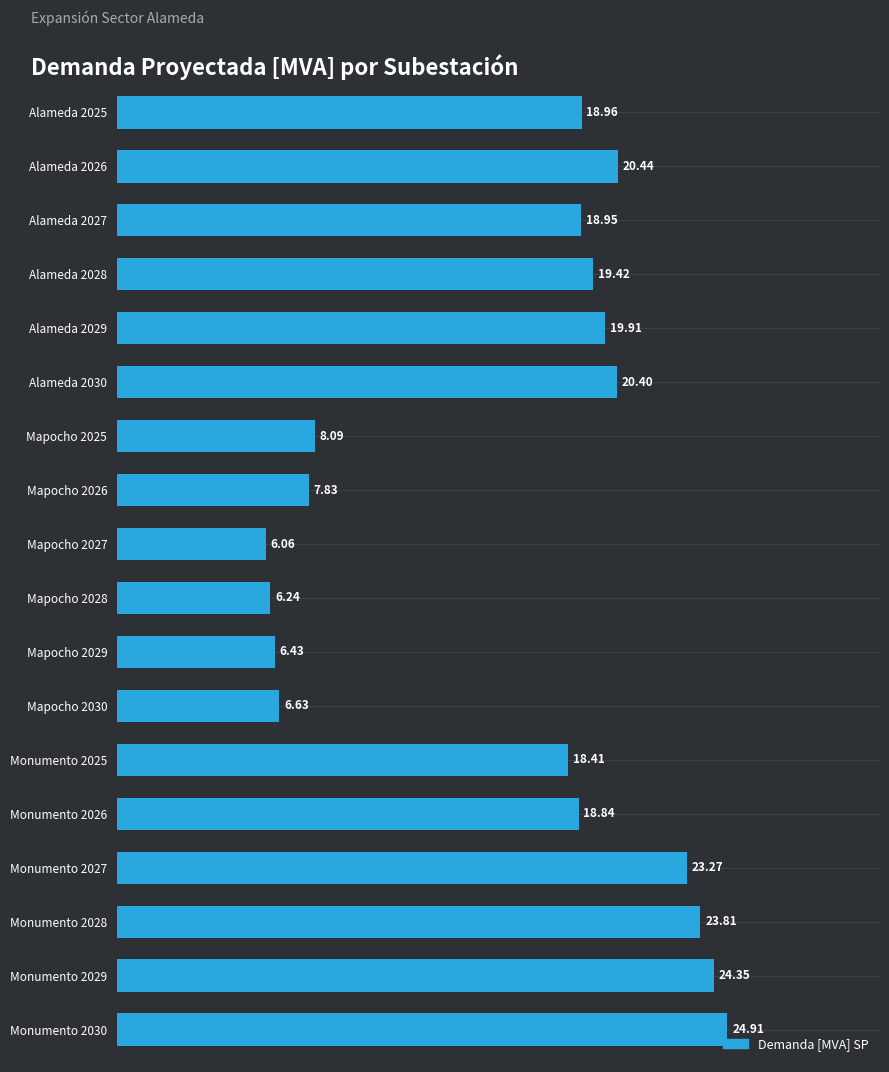

List the labels in order of value, largest first.

Monumento 2030, Monumento 2029, Monumento 2028, Monumento 2027, Alameda 2026, Alameda 2030, Alameda 2029, Alameda 2028, Alameda 2025, Alameda 2027, Monumento 2026, Monumento 2025, Mapocho 2025, Mapocho 2026, Mapocho 2030, Mapocho 2029, Mapocho 2028, Mapocho 2027